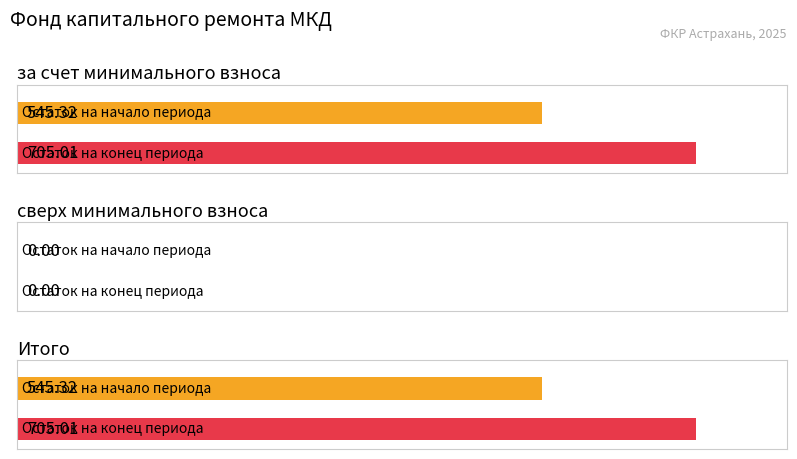

At how many categories does at least one series exceed 570?

2